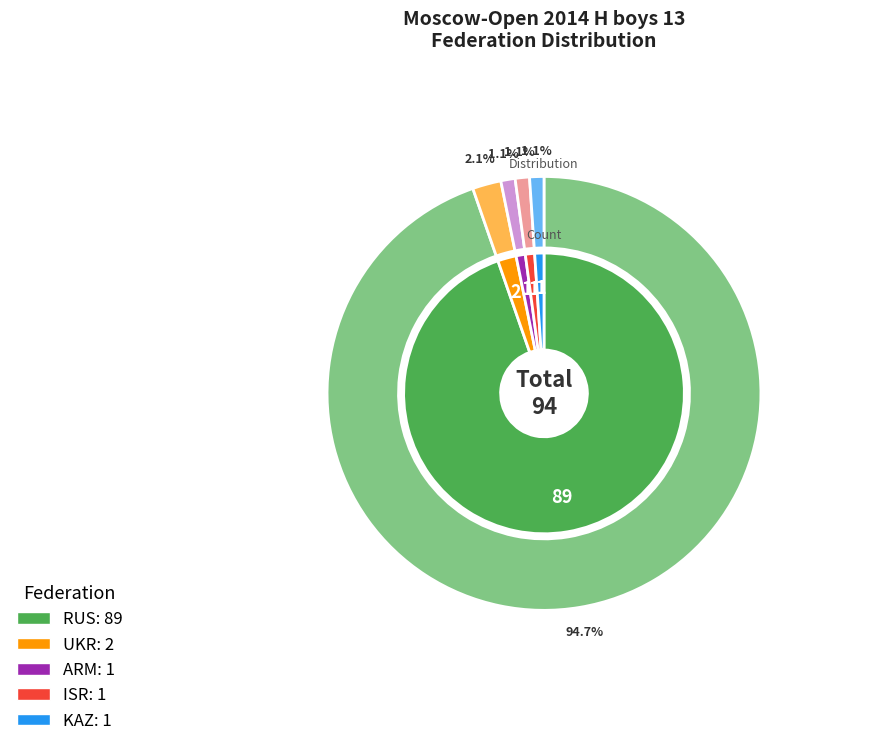

Which category has the smallest portion of the pie?

ARM